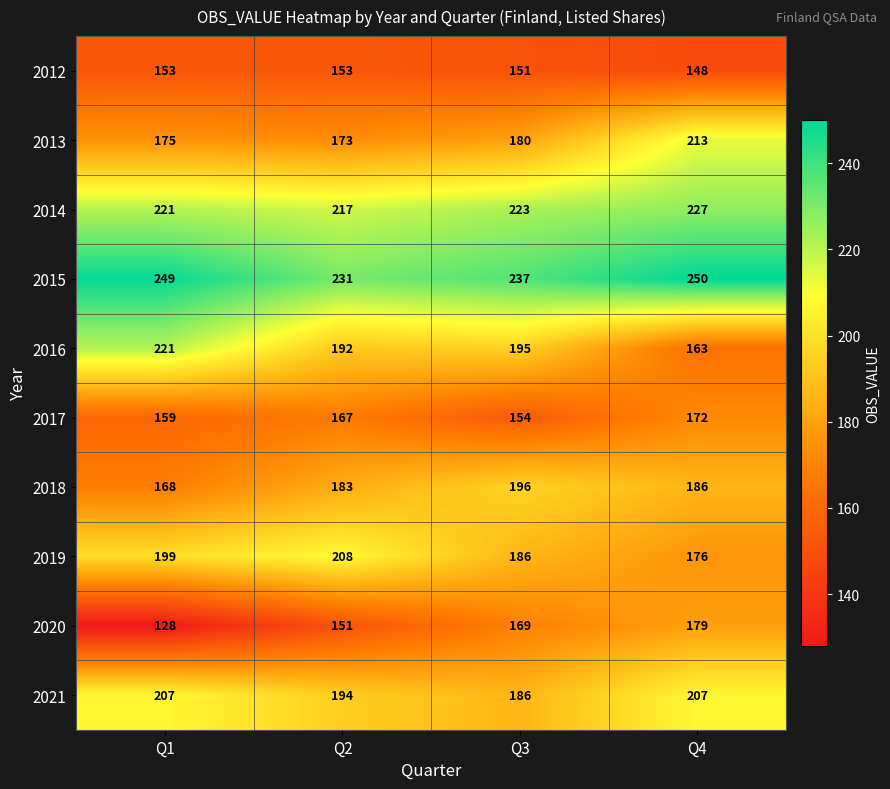

Between Q3 and Q4, which series saw the biggest shift?

2013